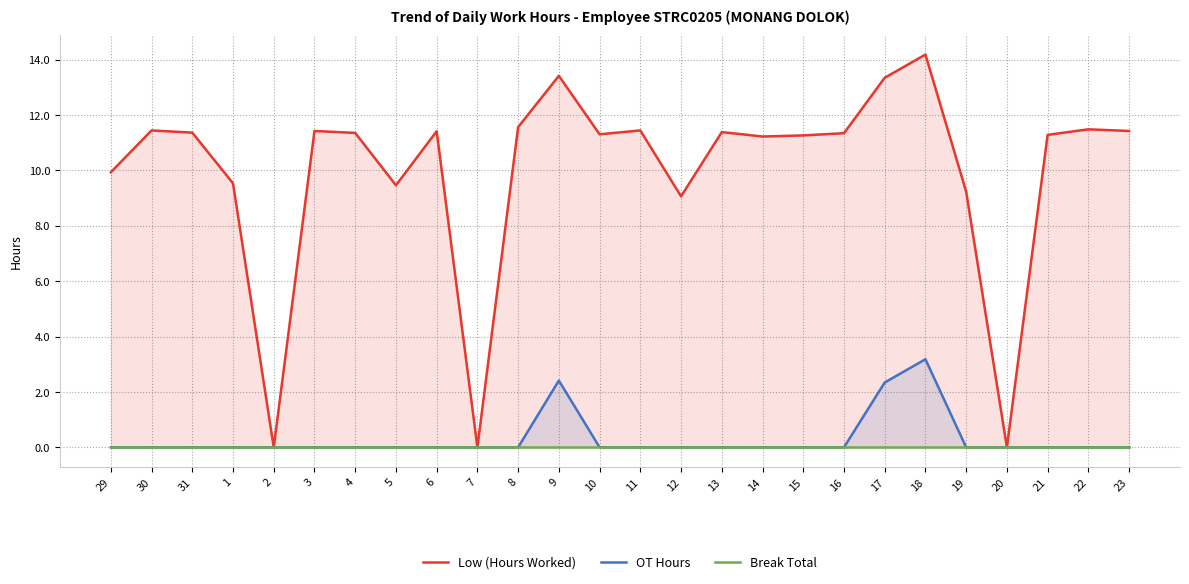

What is the total value across all series at 19?

9.2